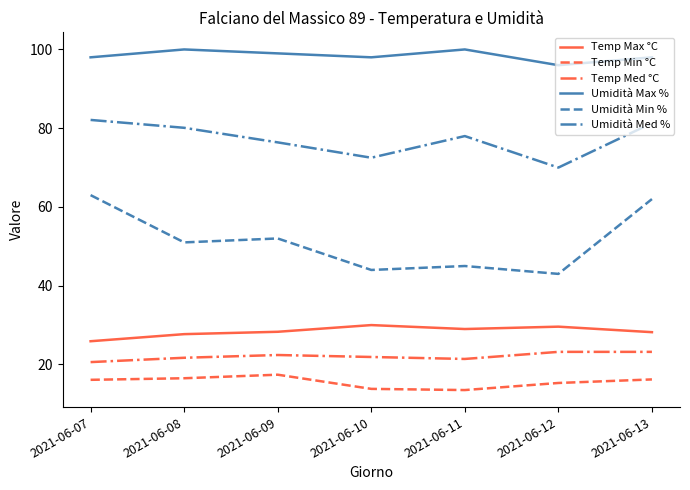

Is the value of Temp Max °C at 2021-06-10 greater than the value of Temp Min °C at 2021-06-08?

Yes